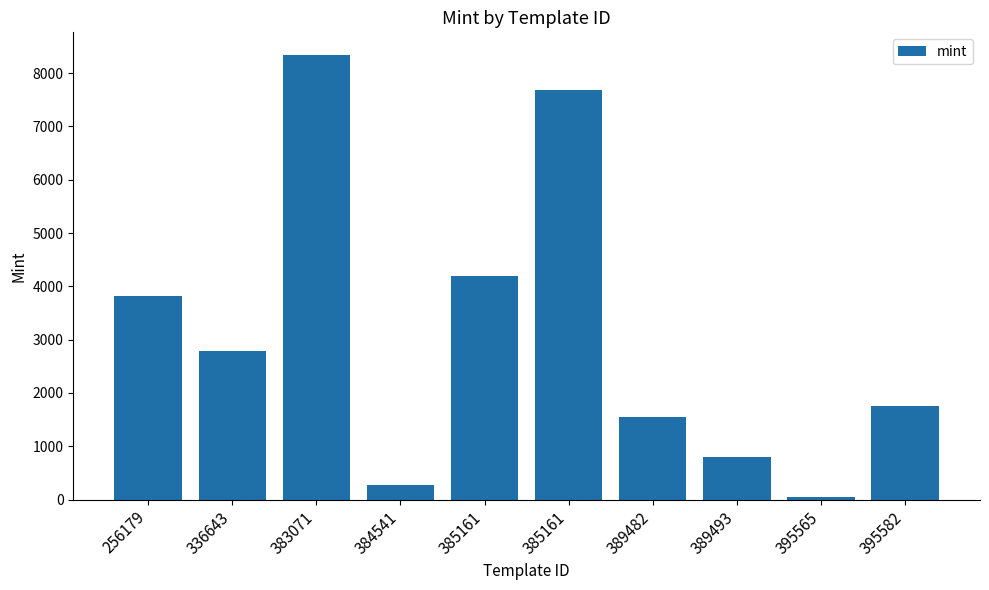

How many values are below 2791?

5